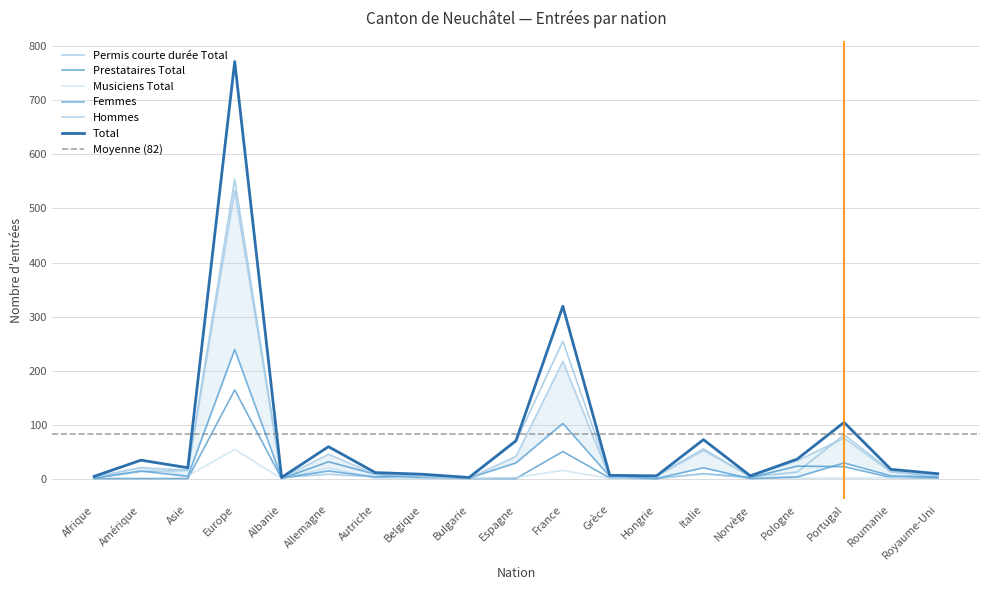

At which label does Prestataires Total reach its minimum?

Afrique